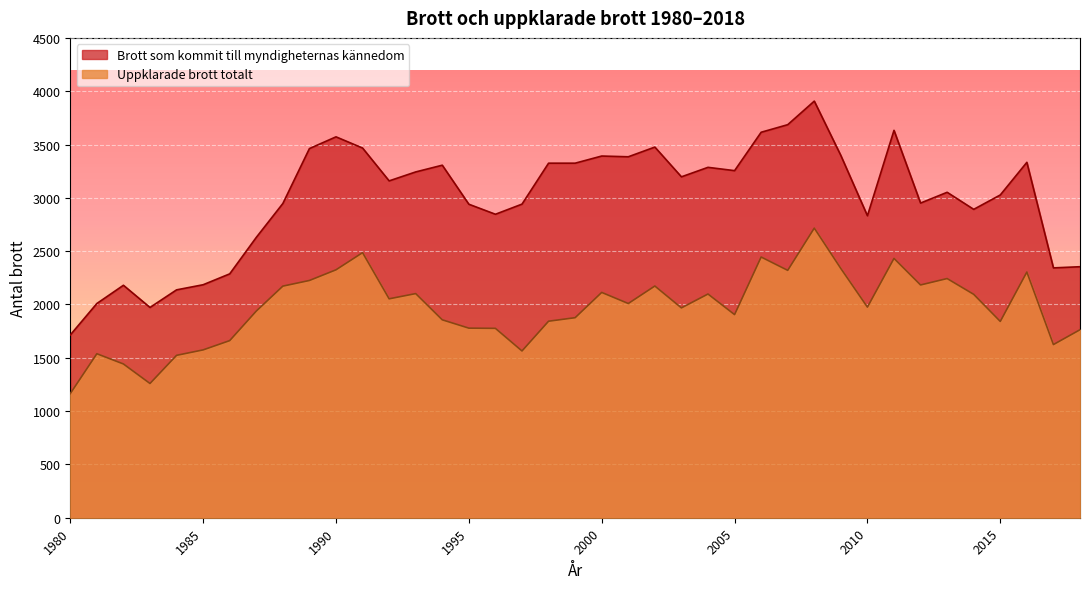

How many lines are shown in the chart?

2